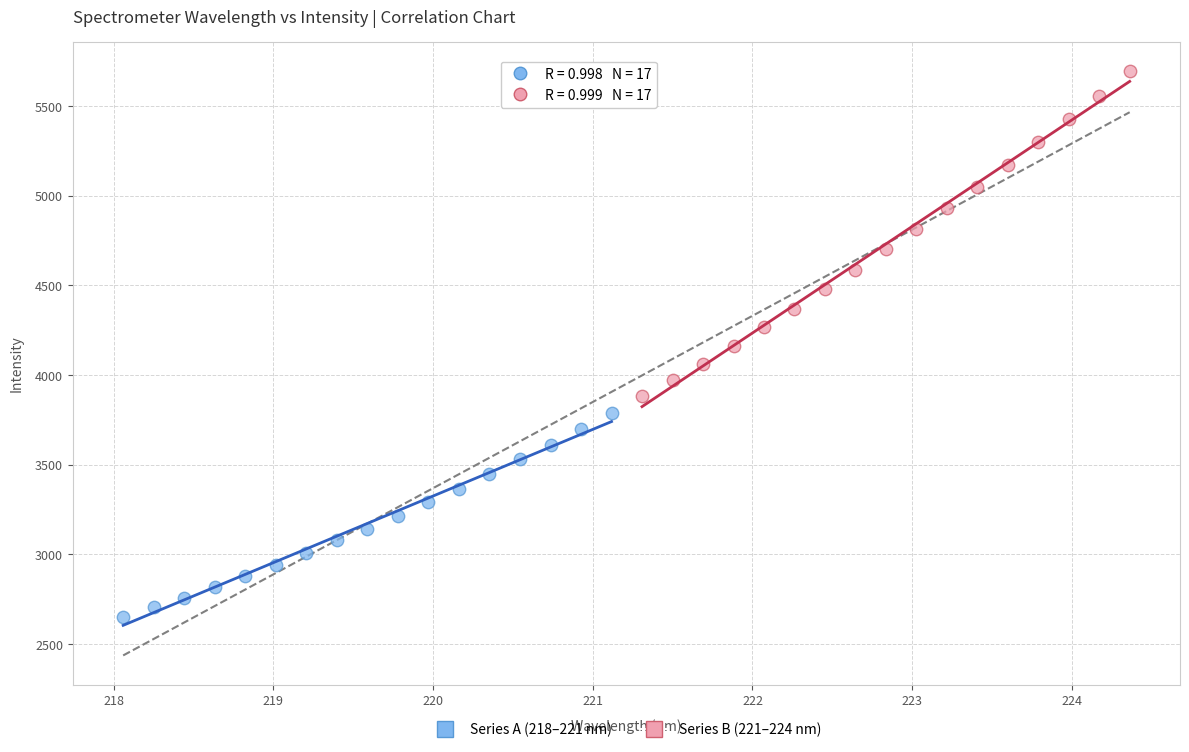

Which series has the widest spread of Y values?

Series B (221–224 nm)